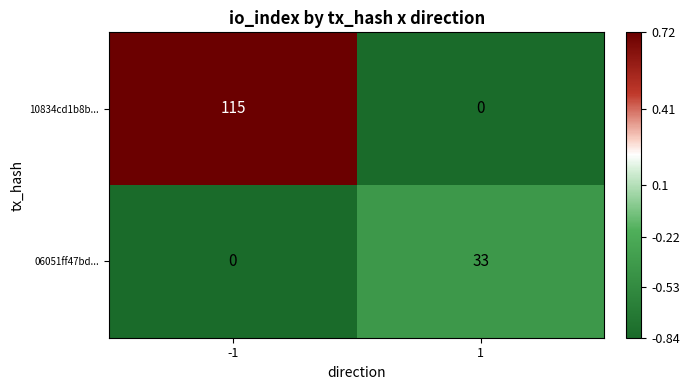

Rank the series by their average value, from highest to lowest.

10834cd1b8b..., 06051ff47bd...